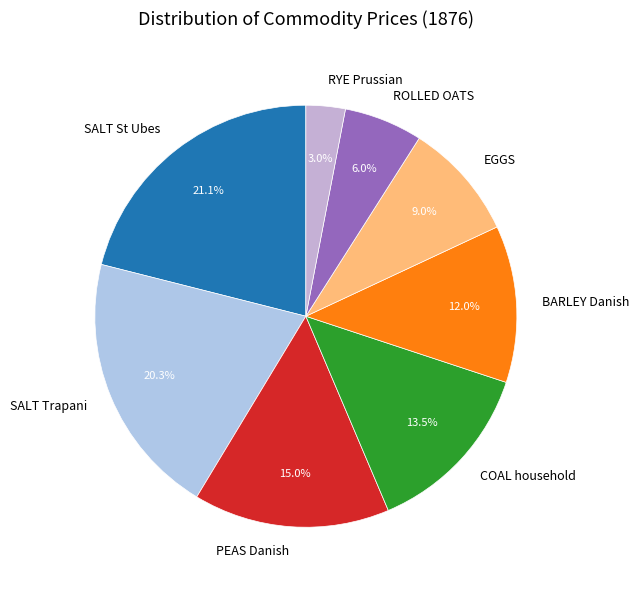

What is the ratio of the value at SALT Trapani to the value at SALT St Ubes?

1.0